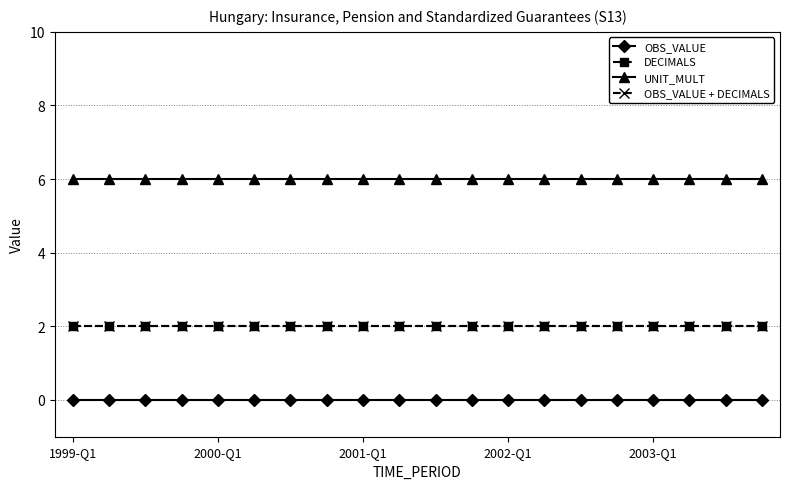

Reading left to right, what are all the values shown in this chart?

OBS_VALUE: 0	0	0	0	0	0	0	0	0	0	0	0	0	0	0	0	0	0	0	0
DECIMALS: 2	2	2	2	2	2	2	2	2	2	2	2	2	2	2	2	2	2	2	2
UNIT_MULT: 6	6	6	6	6	6	6	6	6	6	6	6	6	6	6	6	6	6	6	6
OBS_VALUE + DECIMALS: 2	2	2	2	2	2	2	2	2	2	2	2	2	2	2	2	2	2	2	2